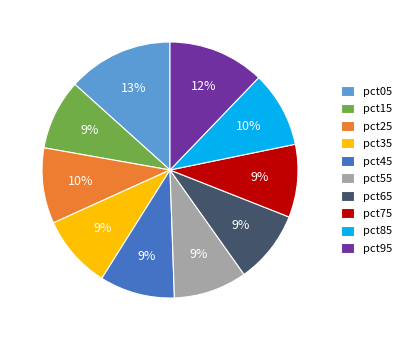

Which category has the biggest portion of the pie?

pct05